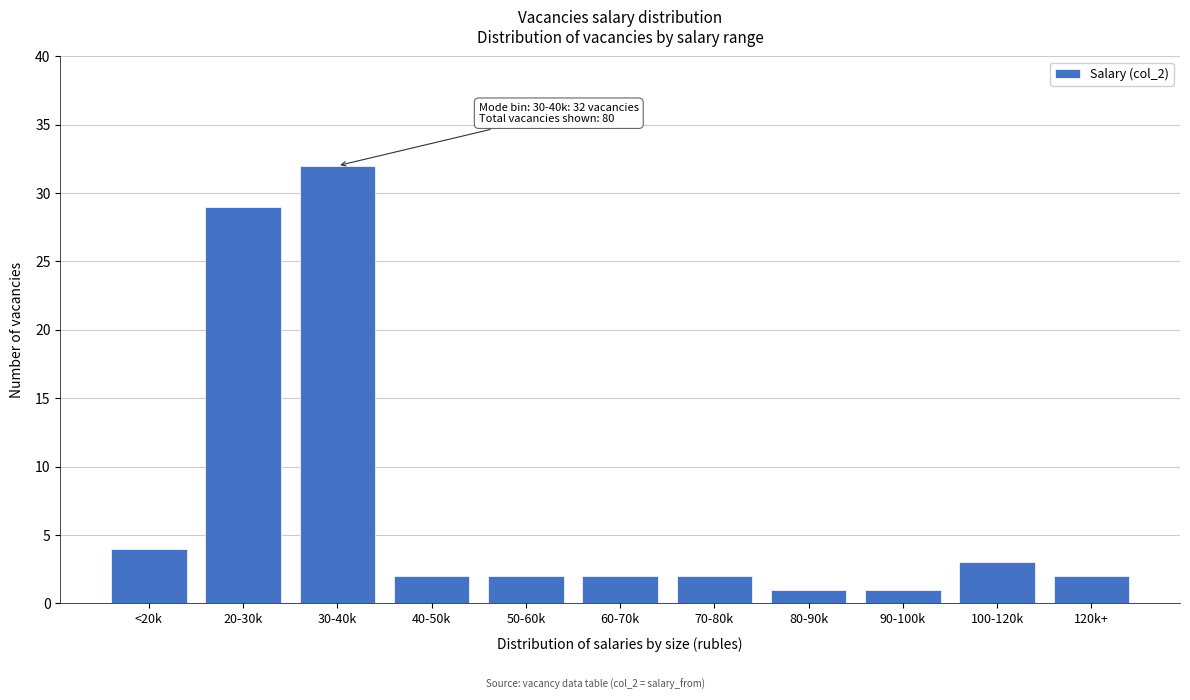

Reading right to left, what are all the values shown in this chart?

2	3	1	1	2	2	2	2	32	29	4